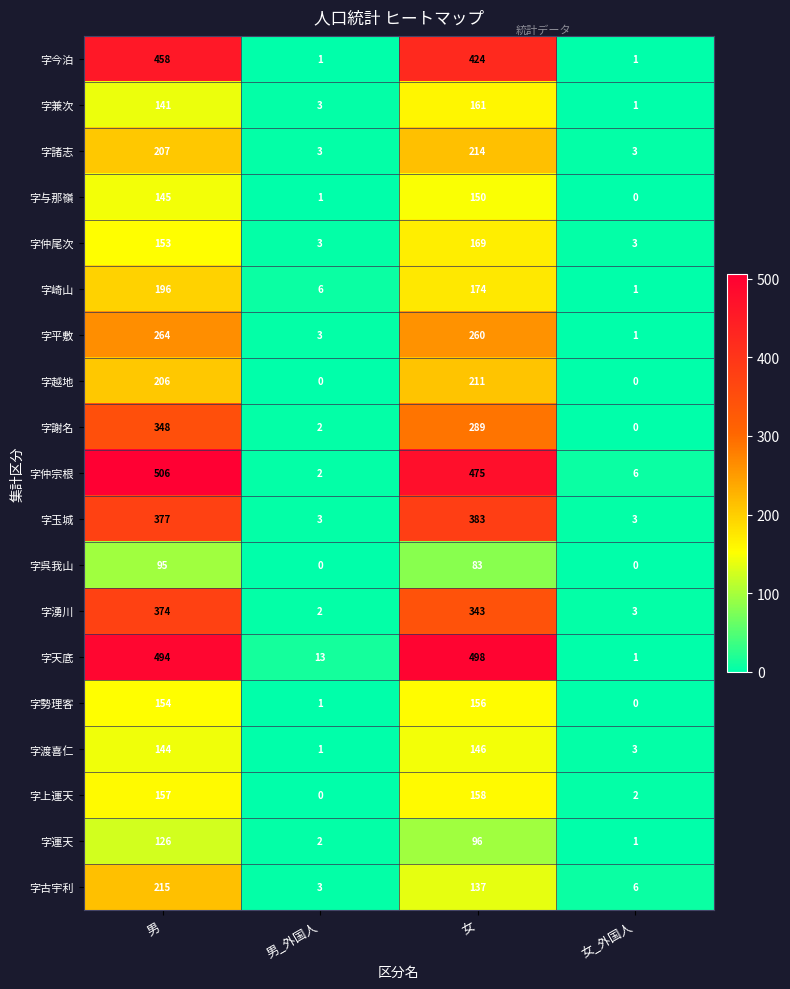

What is the average value of the 字渡喜仁 series?

74